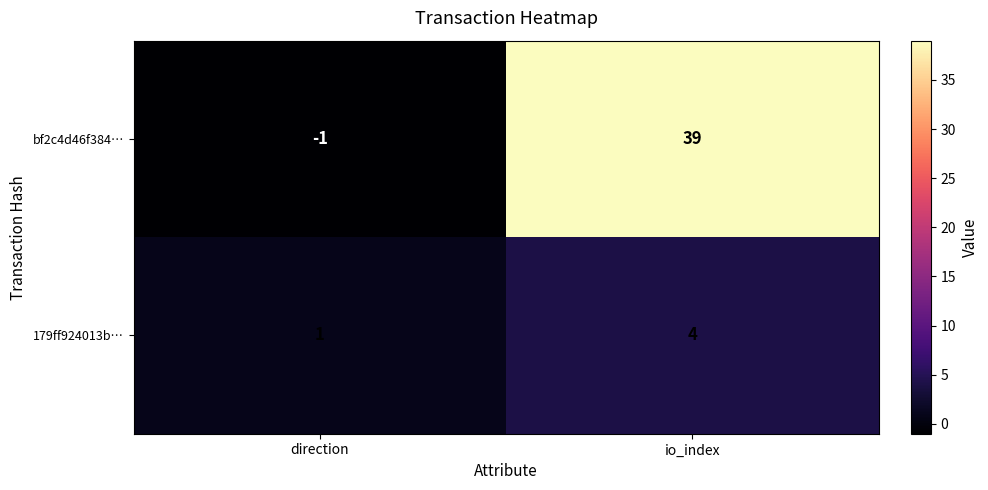

What is the difference between the bf2c4d46f384… values at io_index and direction?

40